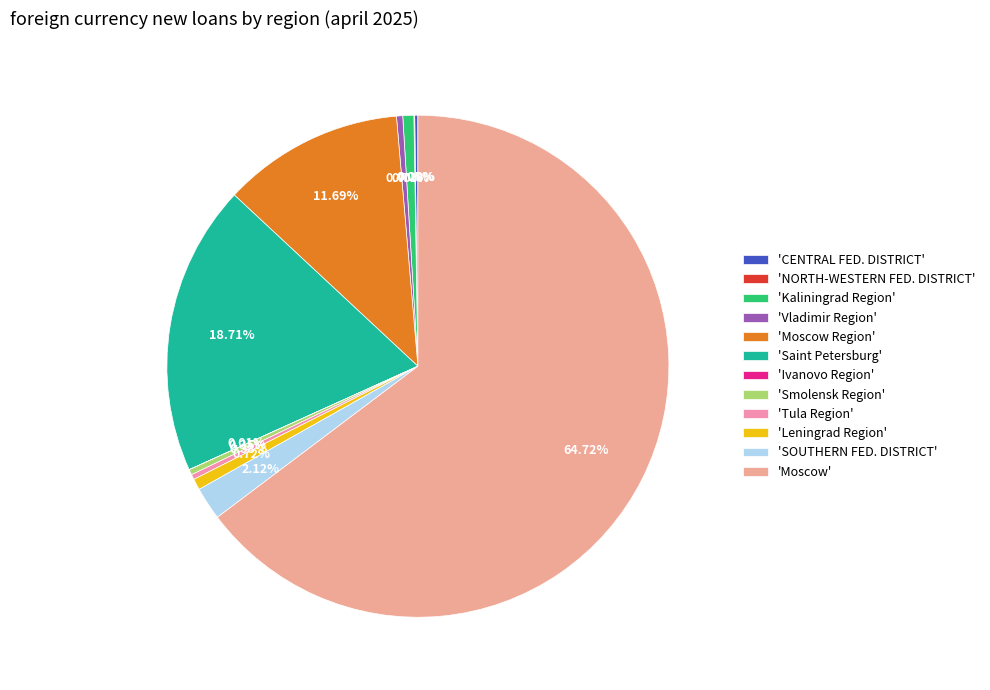

How many segments does this pie chart have?

12